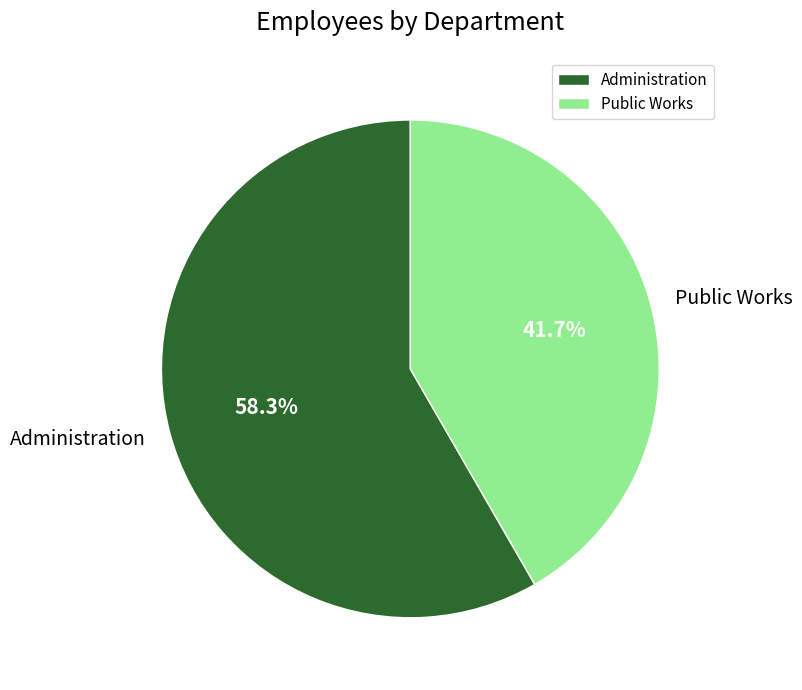

To the nearest percent, what percentage of the pie is Public Works?

42%